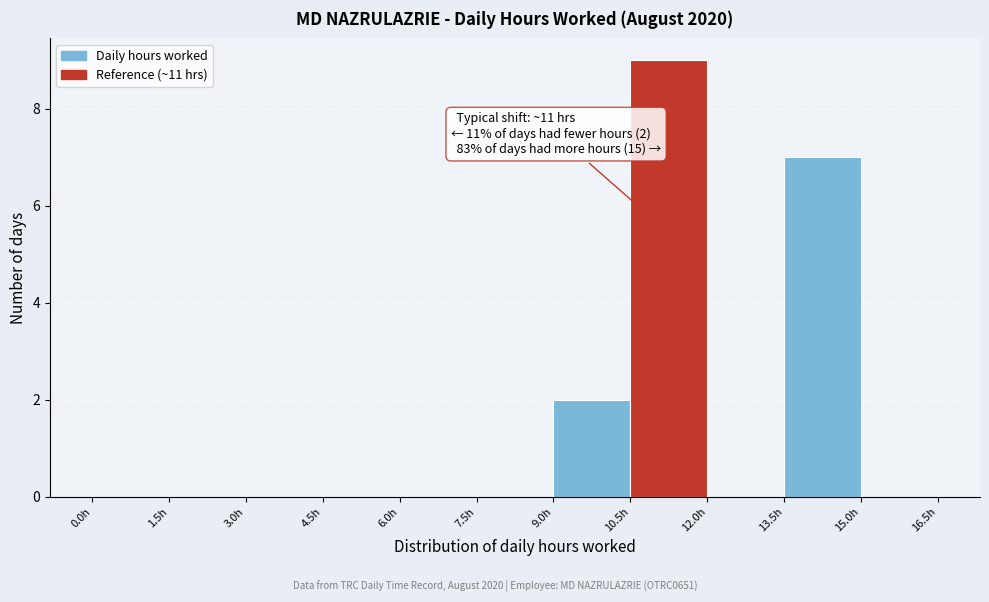

Which range on the x-axis has the tallest bar?

10.5 to 12.0